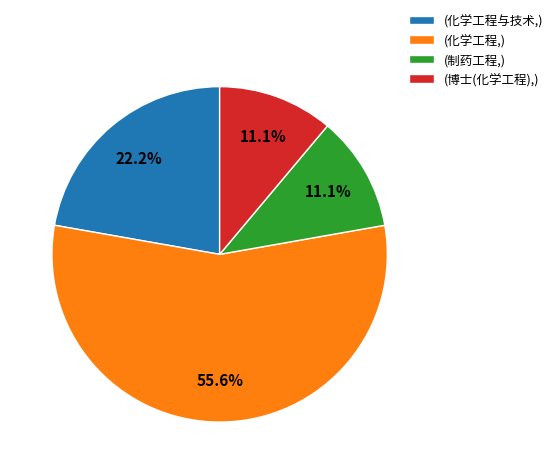

Approximately how many times larger is the value at (制药工程,) compared to (博士(化学工程),)?

1.0